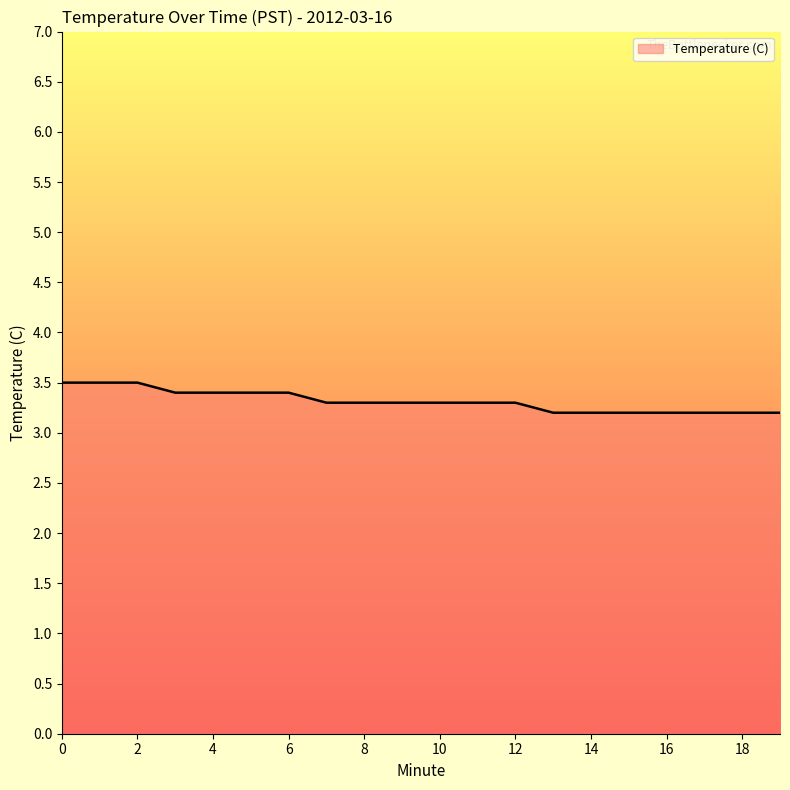

What is the difference between the maximum and minimum values?

0.3